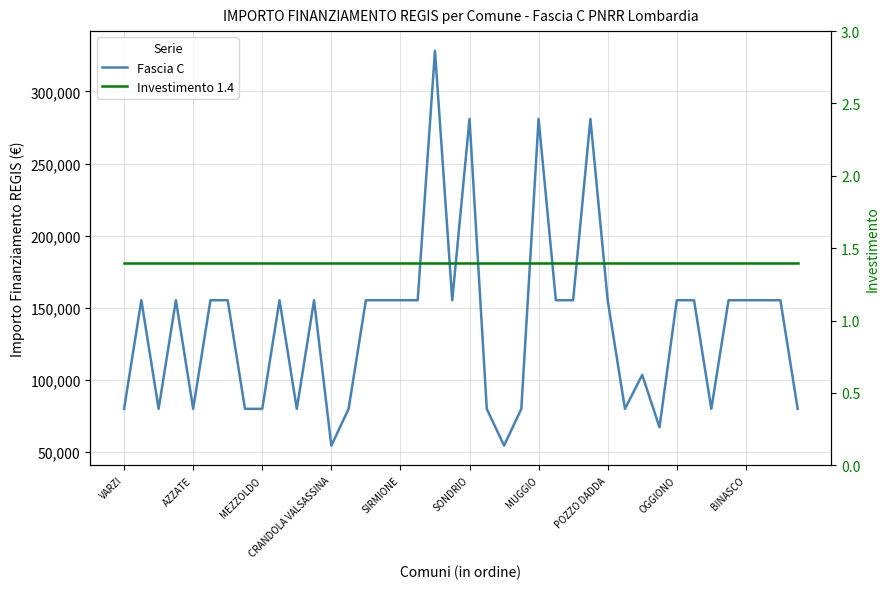

What are all the series names shown in the legend?

Fascia C, Investimento 1.4